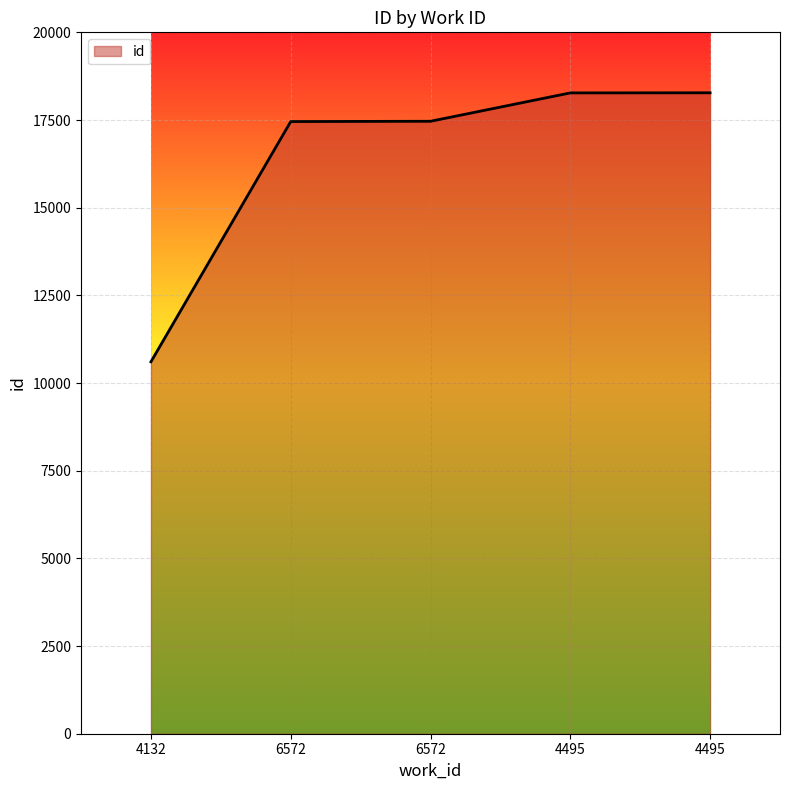

Where does the data first go above 17464?

4495